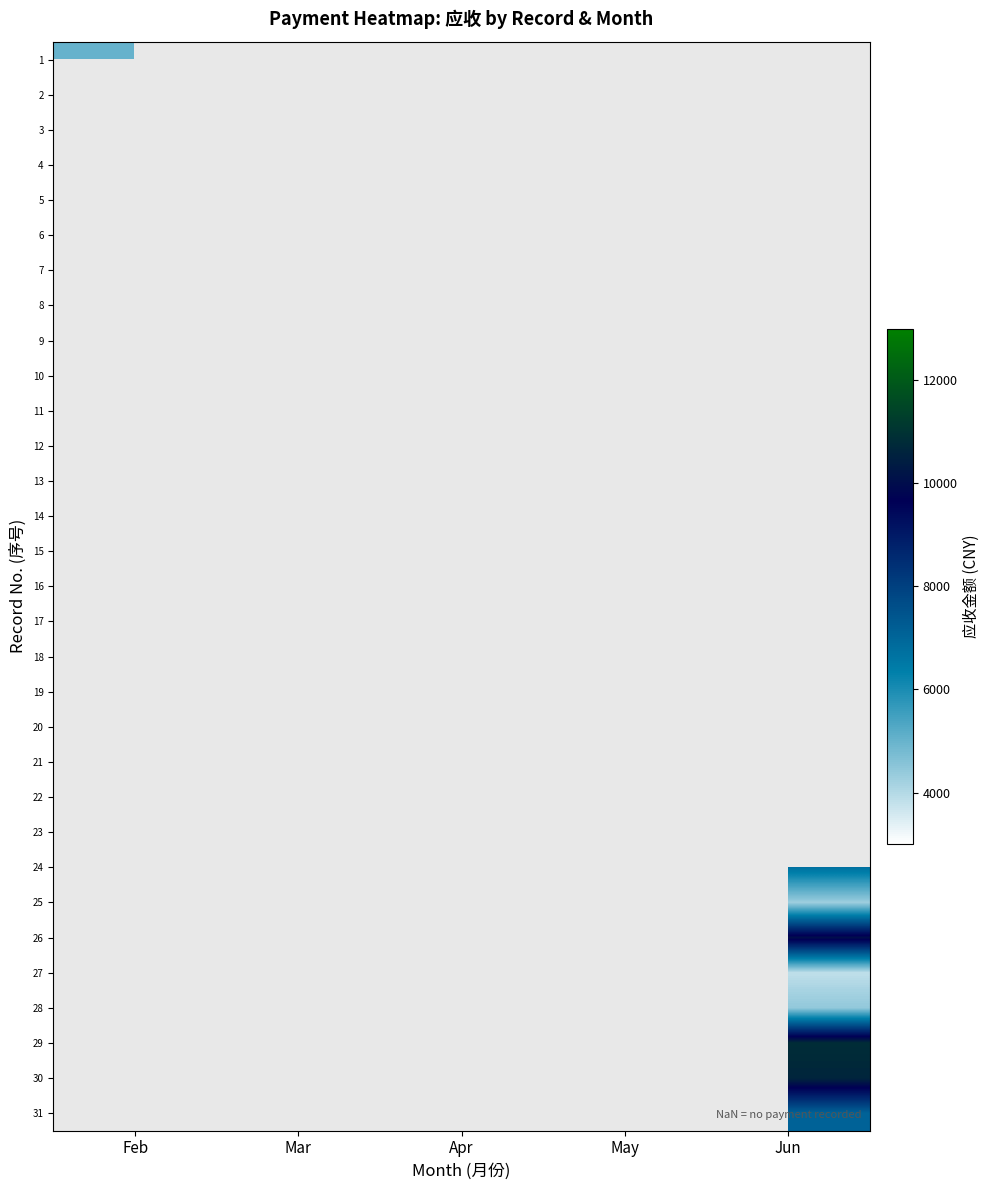

Count the number of data series in this chart.

31